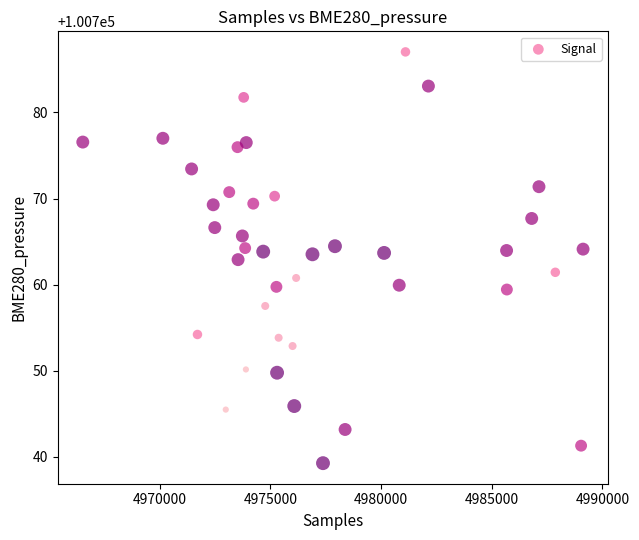

What is the range of X values (max minus min)?

22598.0